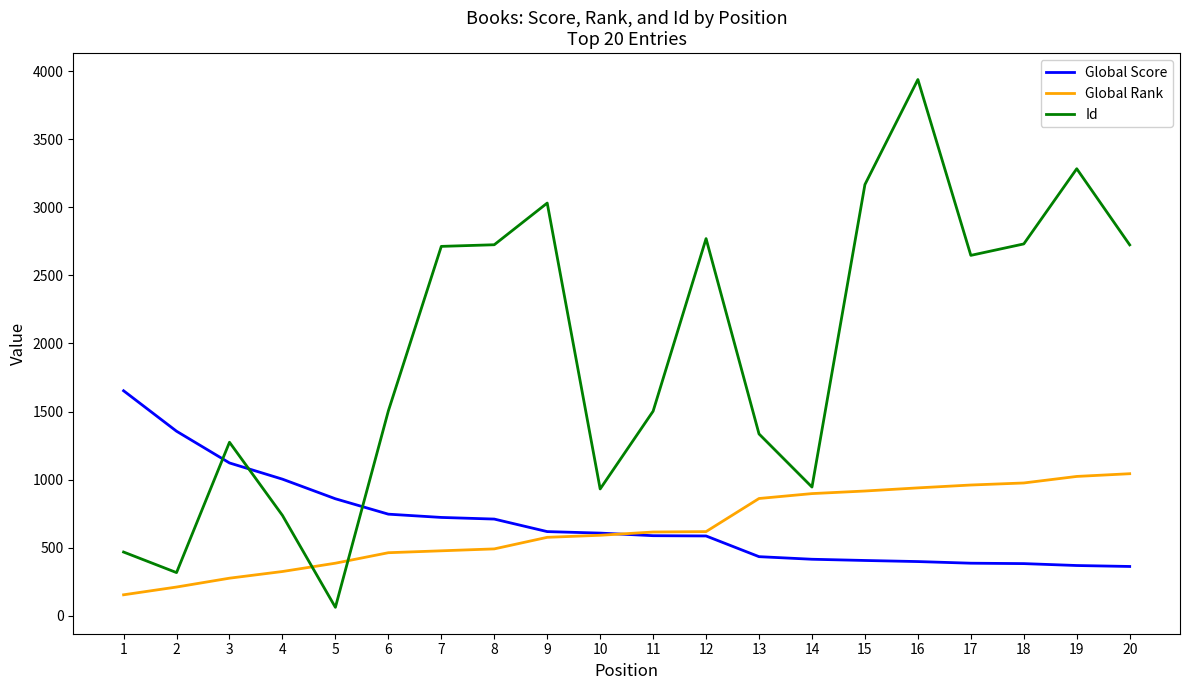

How many lines are shown in the chart?

3